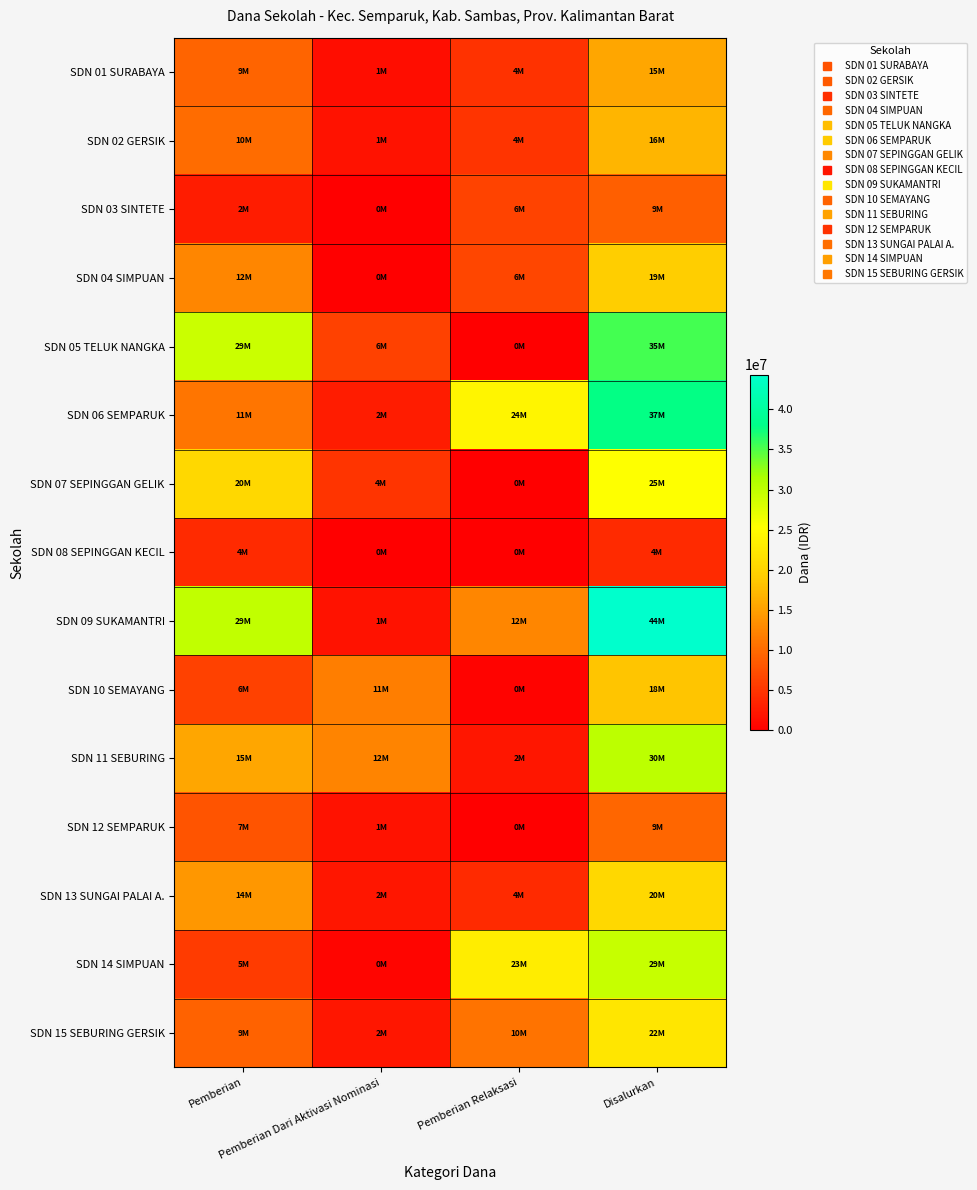

How many data points does each series have?

4